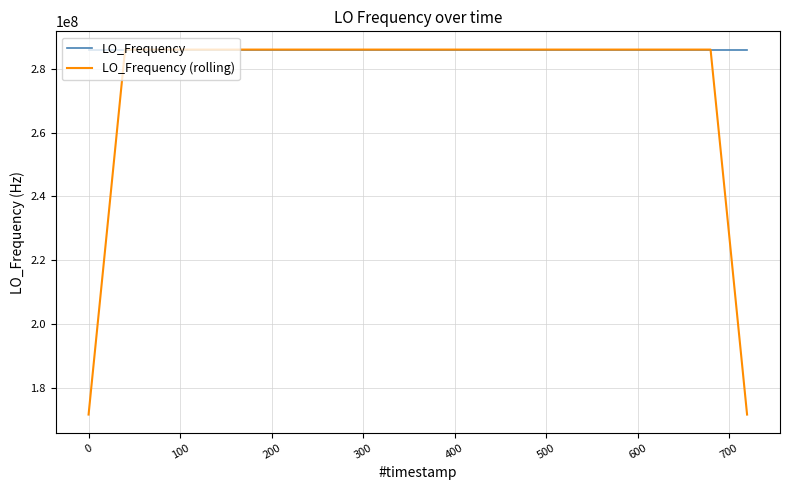

What are all the series names shown in the legend?

LO_Frequency, LO_Frequency (rolling)